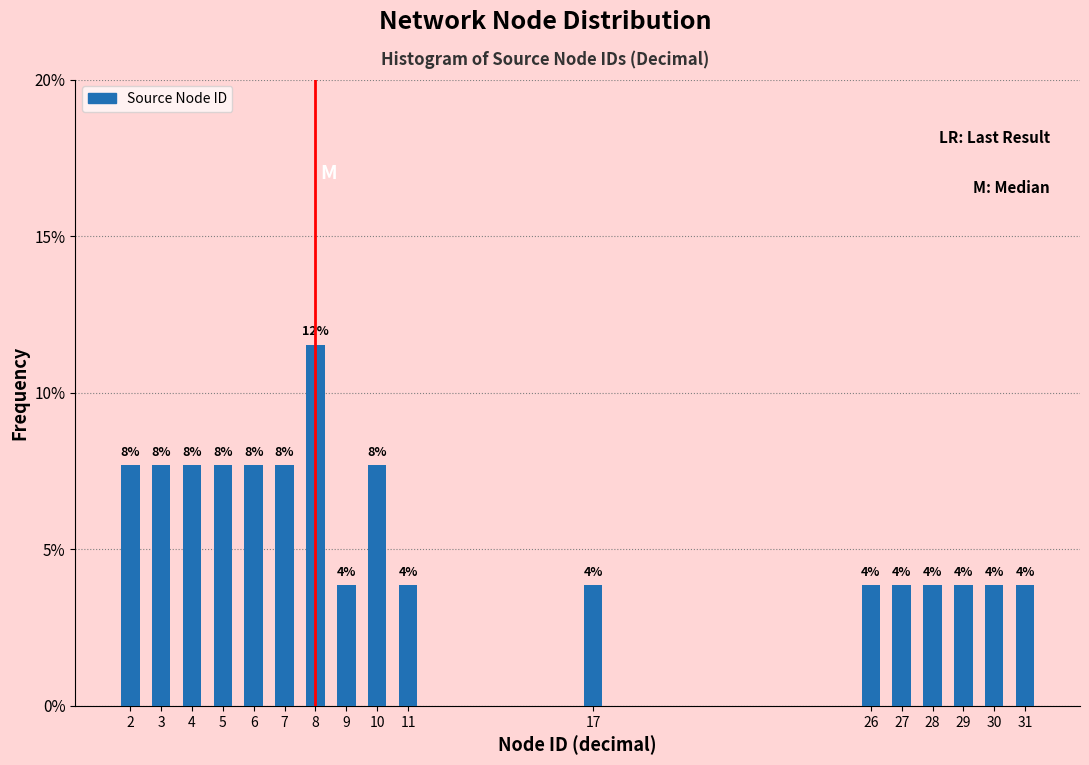

Does the chart contain any negative values?

No